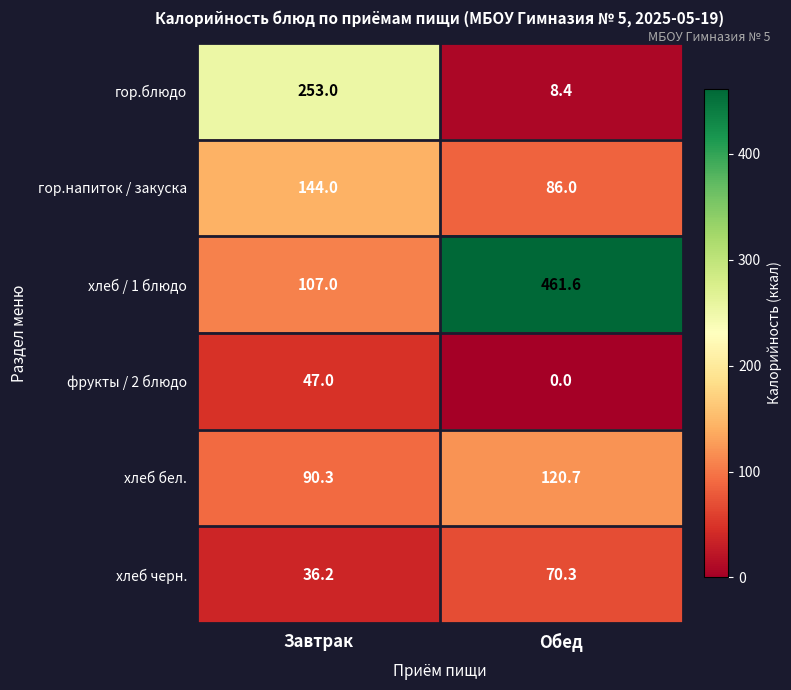

Reading right to left, what are all the values shown in this chart?

гор.блюдо: Обед=8.4	Завтрак=253.0
гор.напиток / закуска: Обед=86.0	Завтрак=144.0
хлеб / 1 блюдо: Обед=461.6	Завтрак=107.0
фрукты / 2 блюдо: Обед=0.0	Завтрак=47.0
хлеб бел.: Обед=120.7	Завтрак=90.3
хлеб черн.: Обед=70.3	Завтрак=36.2